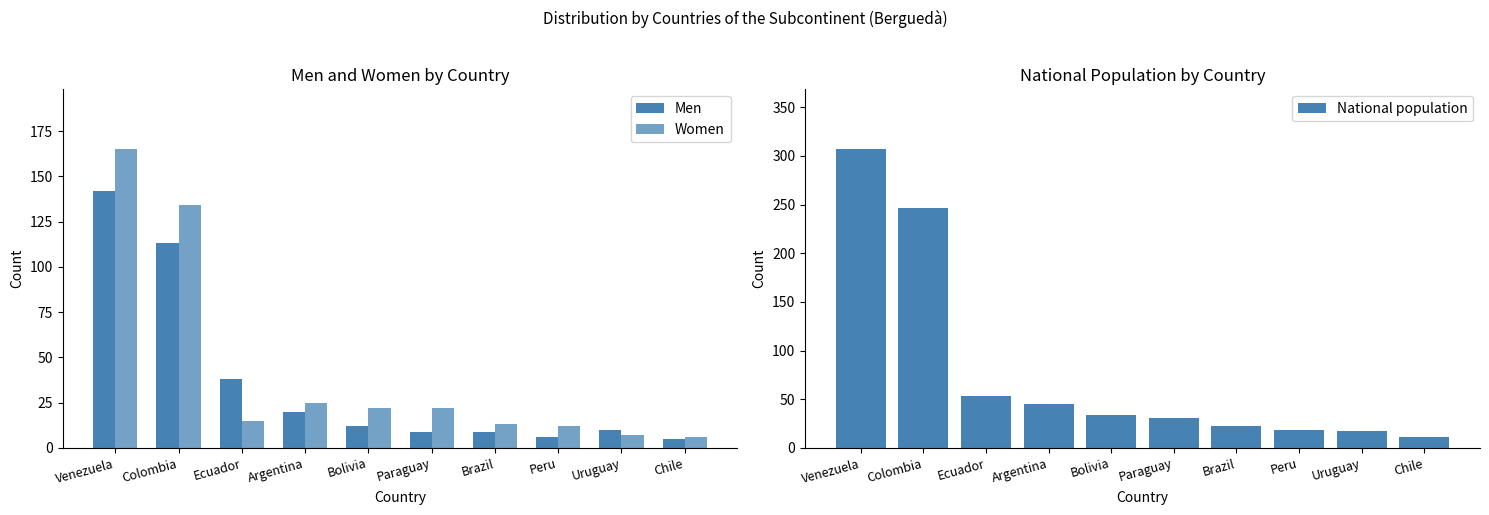

What is the sum of all Men values?

364